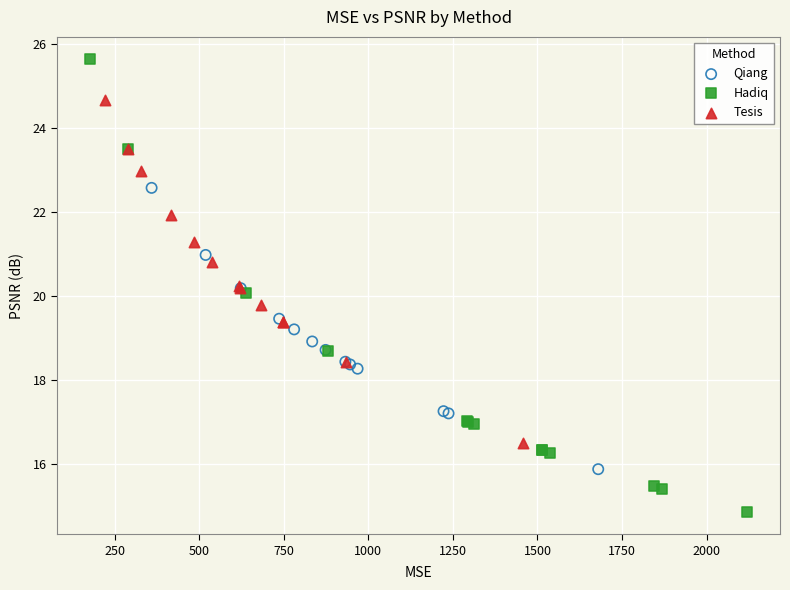

What are all the series names shown in the legend?

Qiang, Hadiq, Tesis